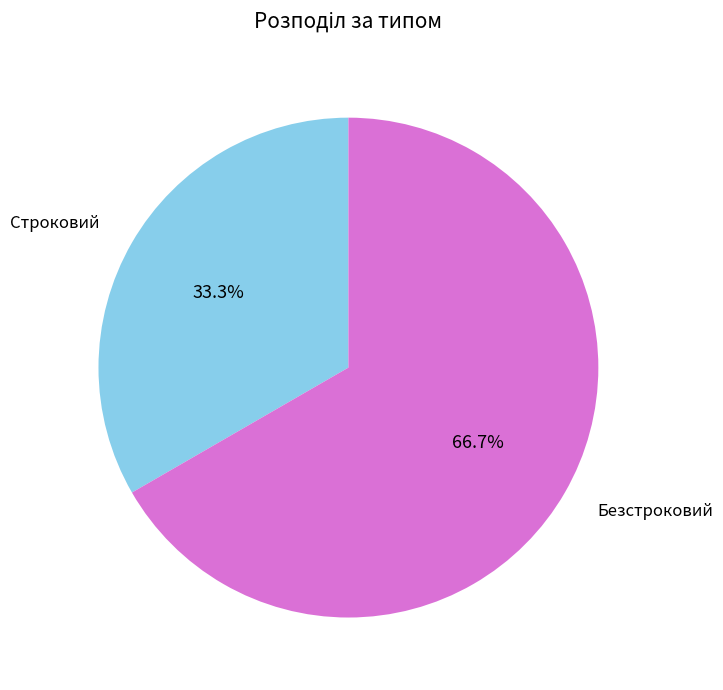

To the nearest percent, what is the difference between the largest and smallest slice percentages?

33%